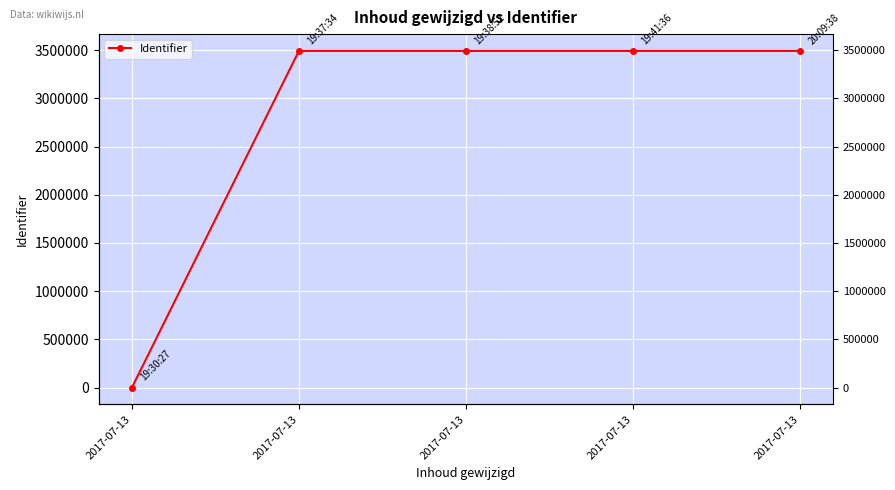

Which category has the lowest value across all series?

2017-07-13